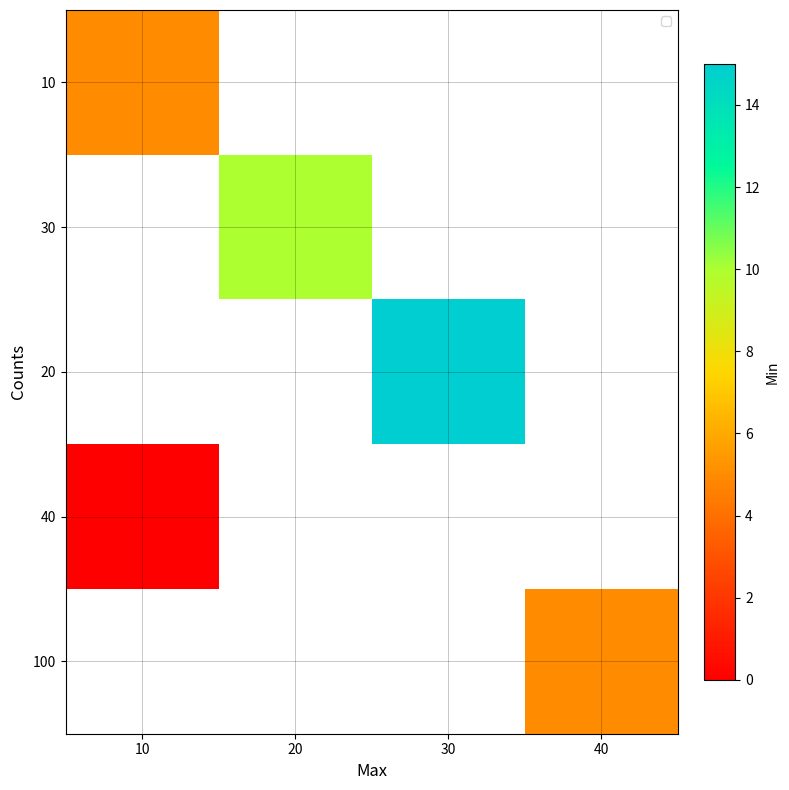

Which label corresponds to the smallest value in the chart?

10